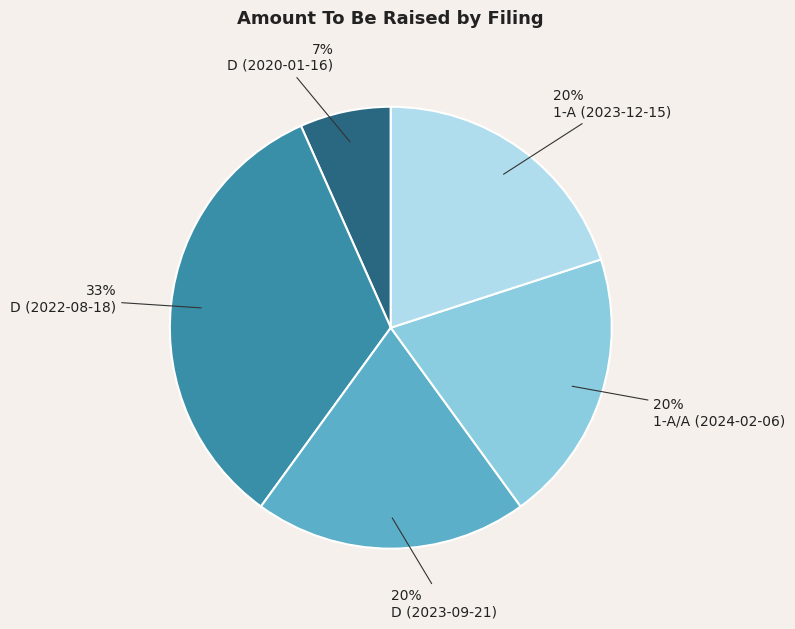

Which category has the biggest portion of the pie?

D (2022-08-18)